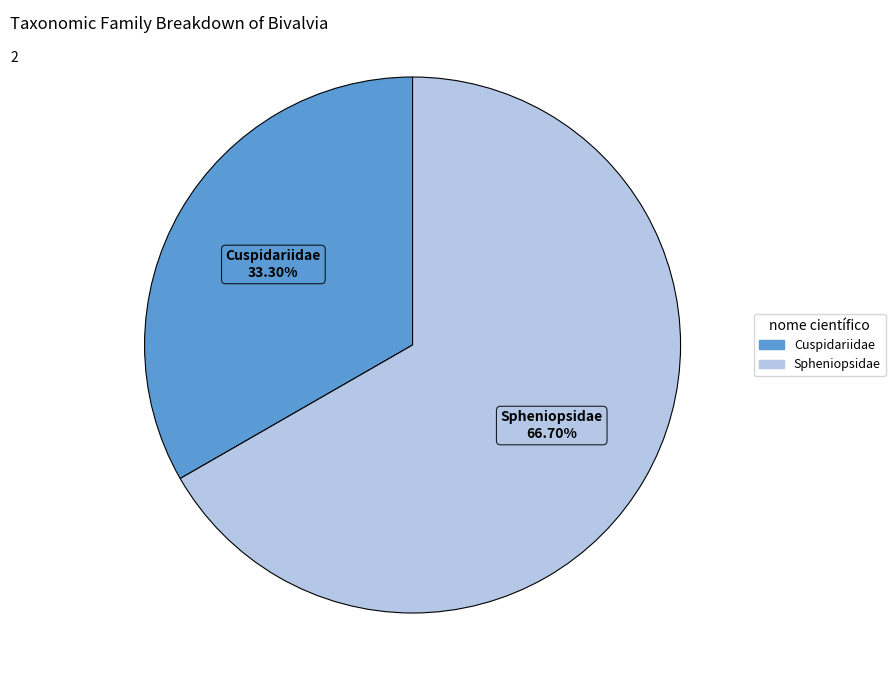

Which category has the smallest portion of the pie?

Cuspidariidae